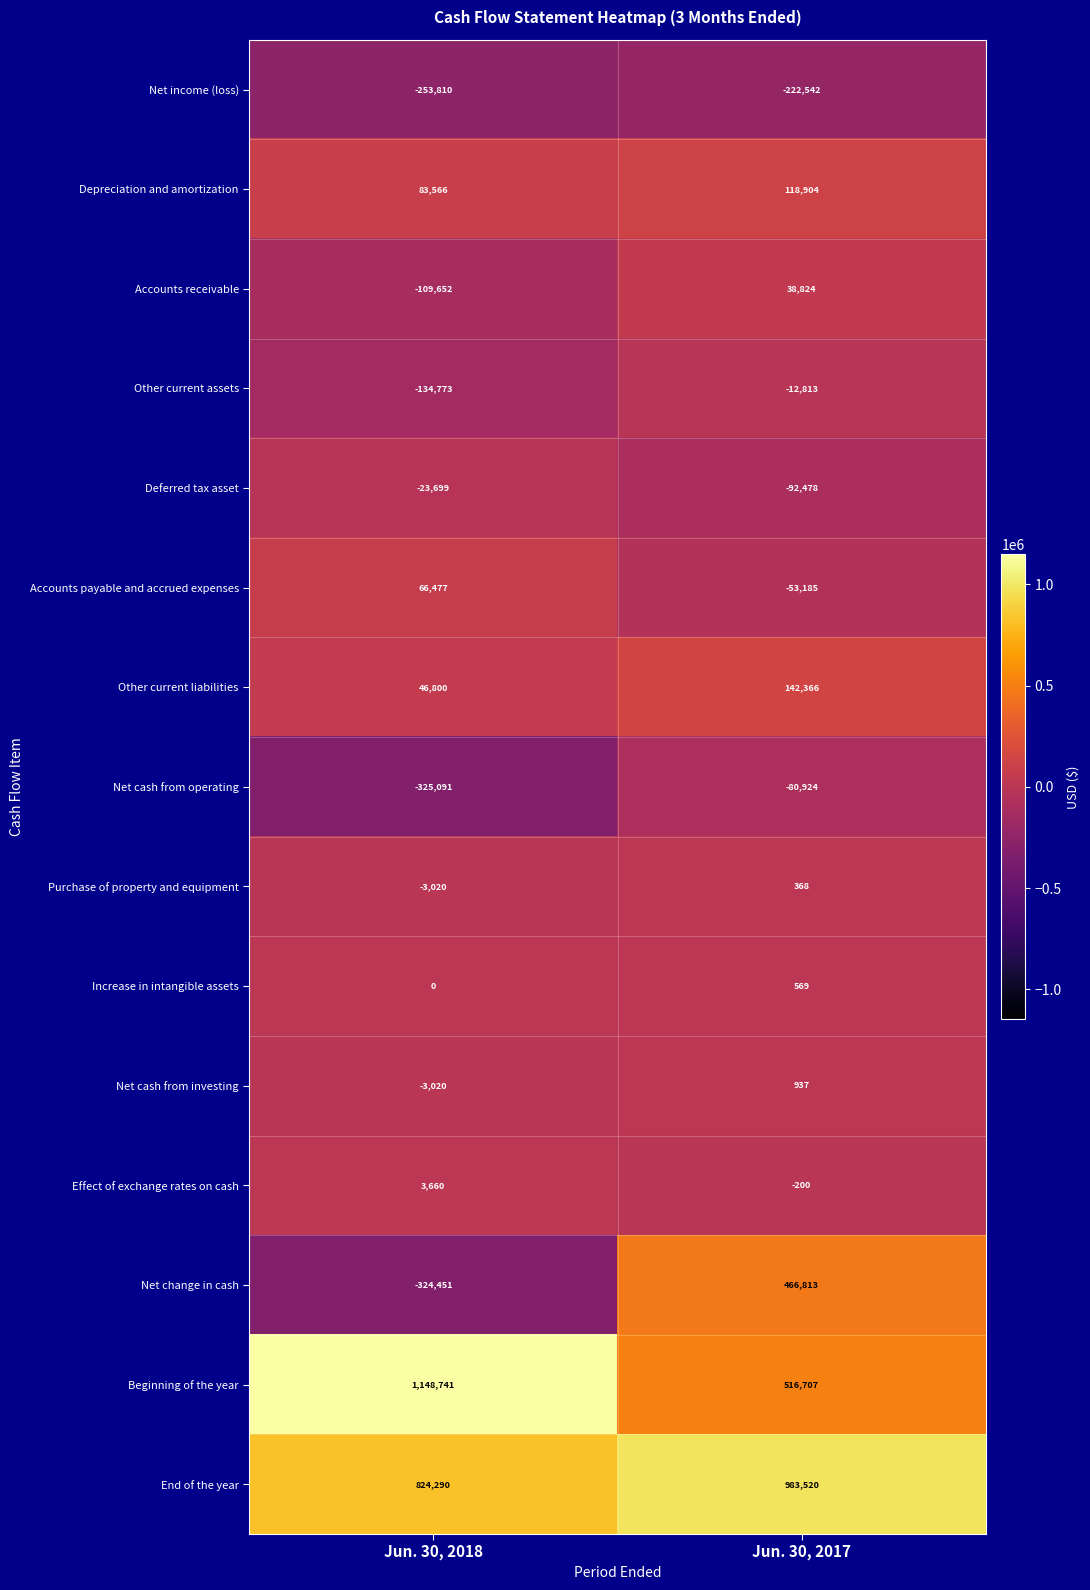

What is the minimum value for End of the year?

824290